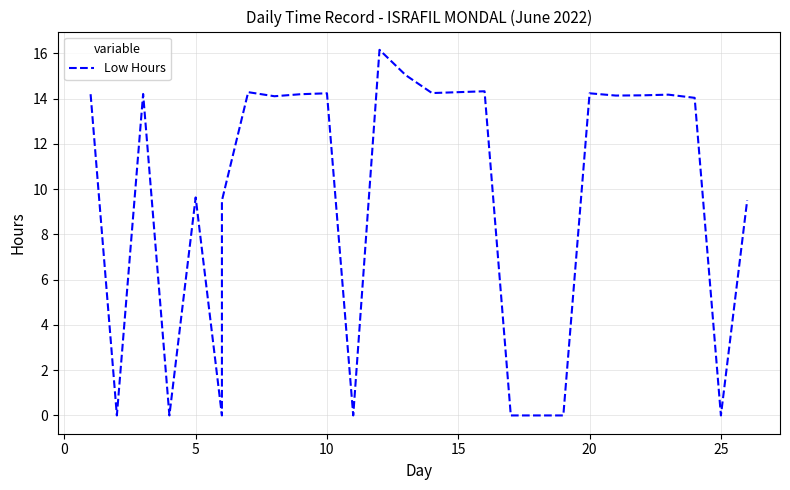

True or false: the data shows 0.0 at 18.

True